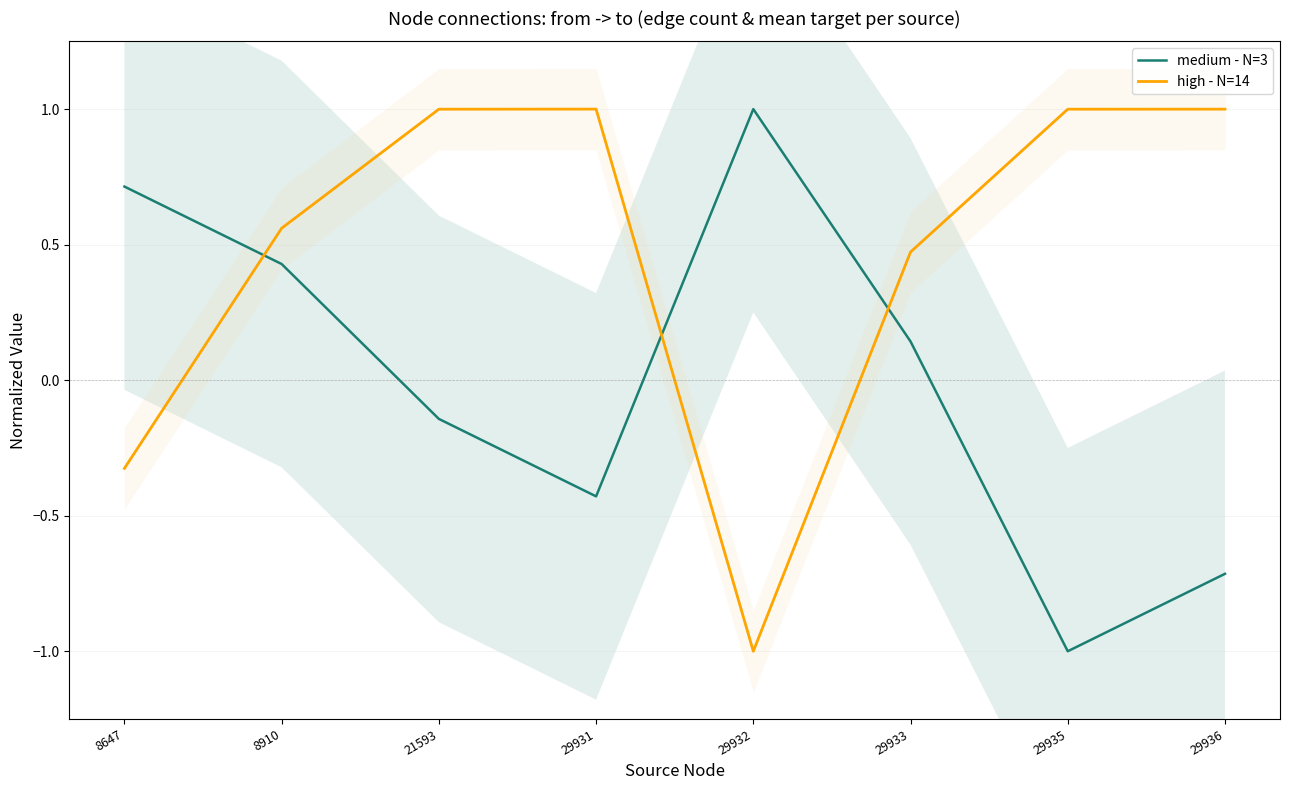

Where do high - N=14 and medium - N=3 first cross each other?

8647 and 8910